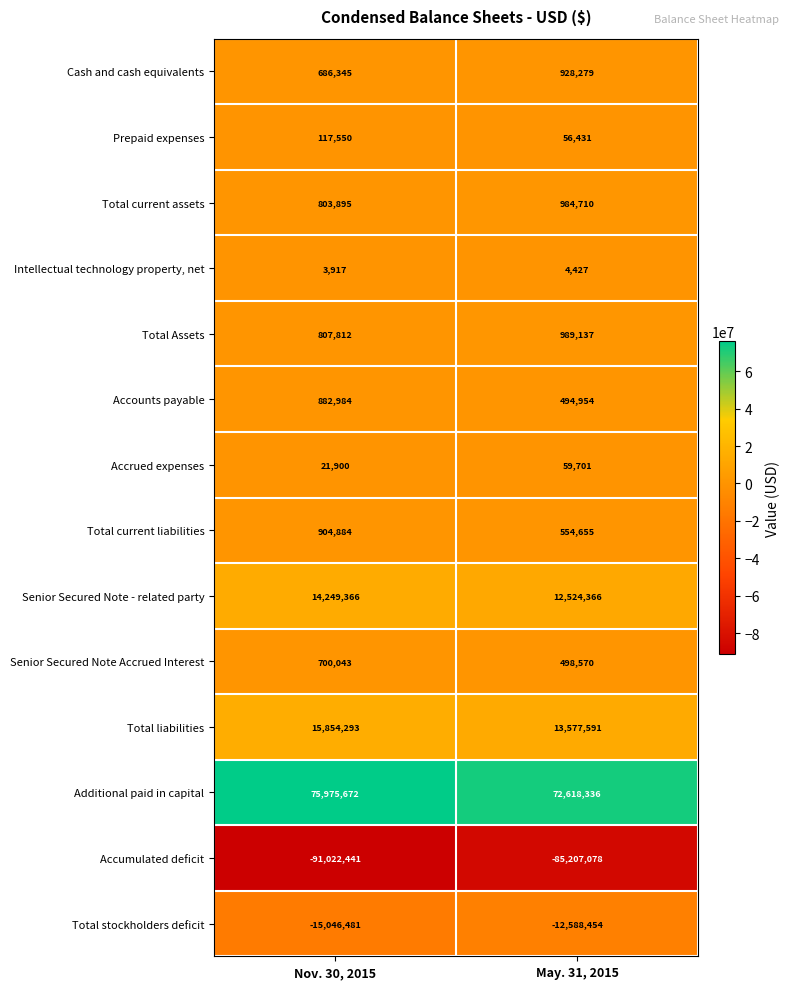

What is the smallest value displayed?

-91022441